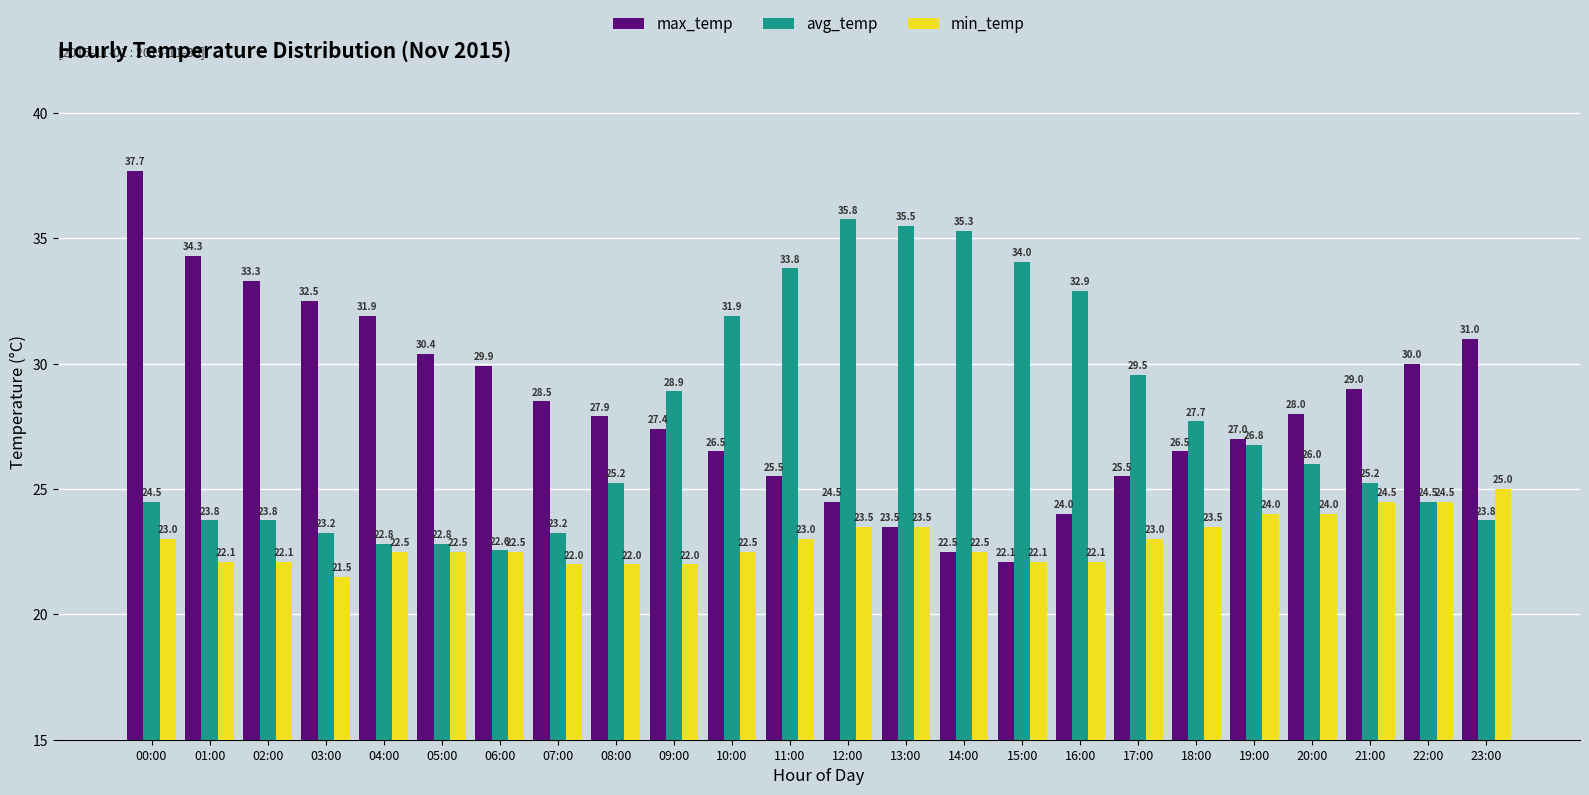

What is the minimum value for min_temp?

21.5